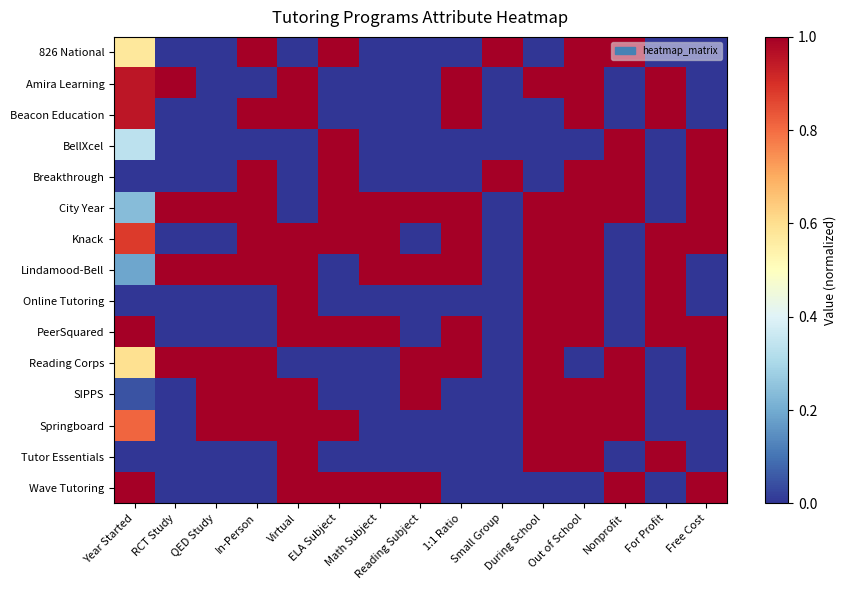

What is the total value across all series at Math Subject?

5.0